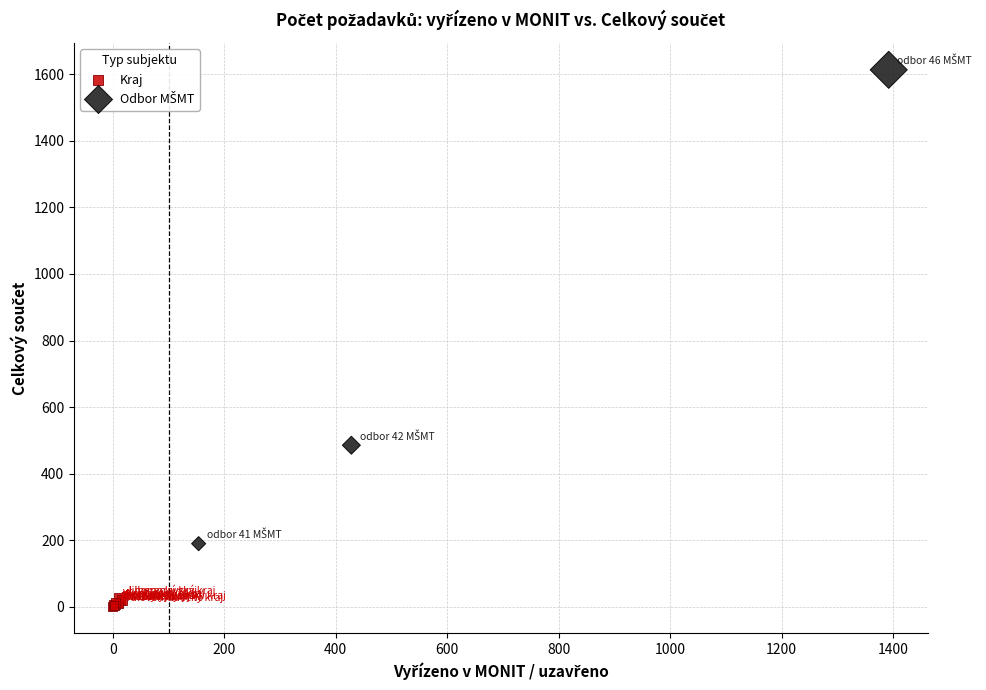

Which series contains the lowest Y value?

Kraj